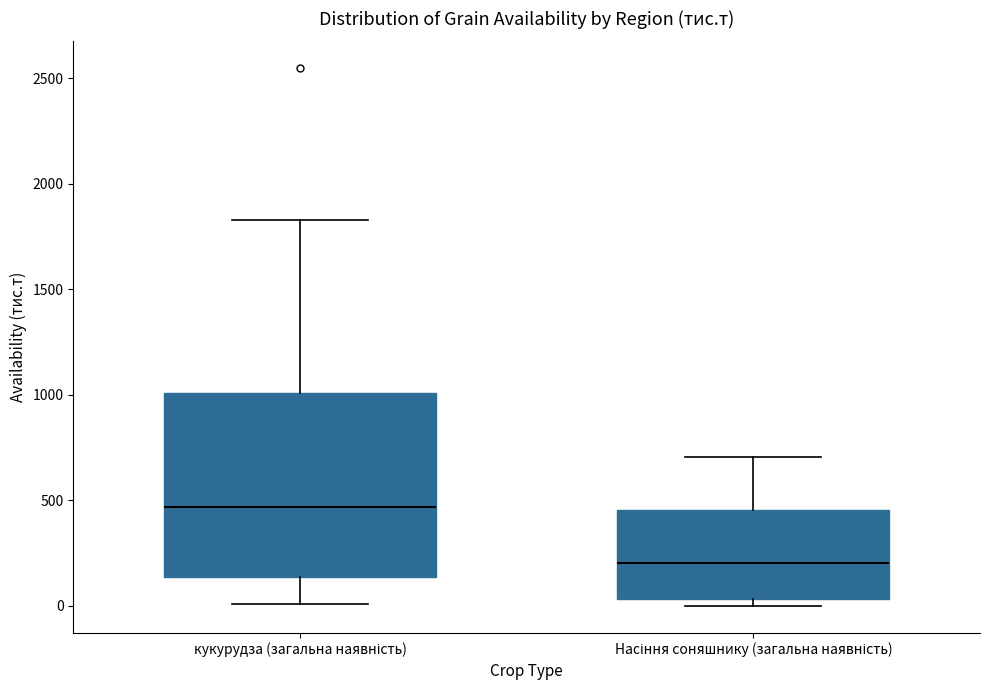

Comparing the boxes themselves (not the whiskers), which one is the tallest?

кукурудза (загальна наявність)